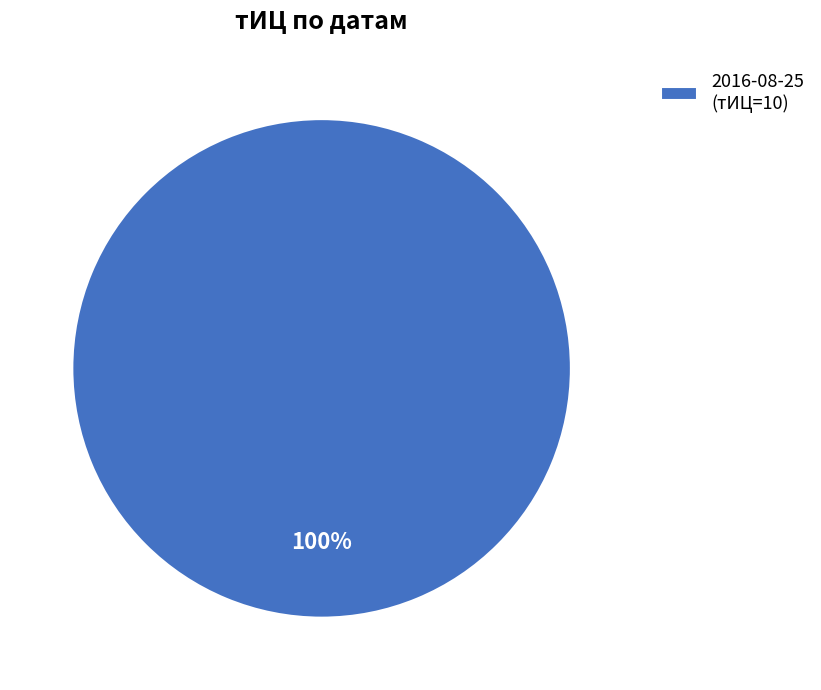

To the nearest percent, what portion does 2016-08-25 (тИЦ=10) represent?

100%